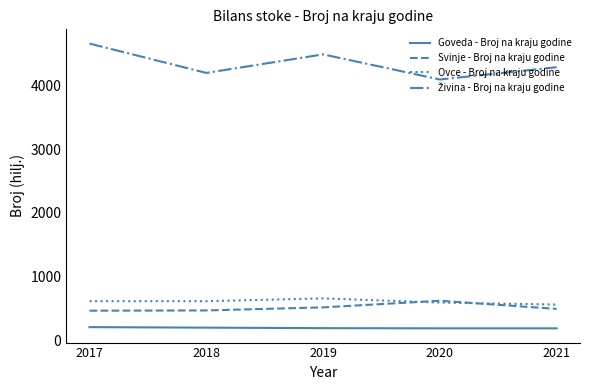

What is the greatest value displayed?

4654.9